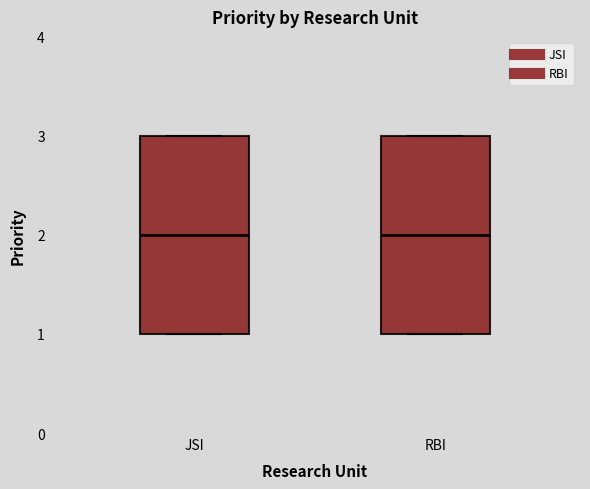

Reading left to right, transcribe this box plot: for each box, give where its median line is, the range the box spans, and where its two whiskers end, as read against the y-axis. The values are not printed on the chart, so give them approximately, as read against the axis.

JSI: median 2, box 1 to 3, whiskers 1 to 3
RBI: median 2, box 1 to 3, whiskers 1 to 3